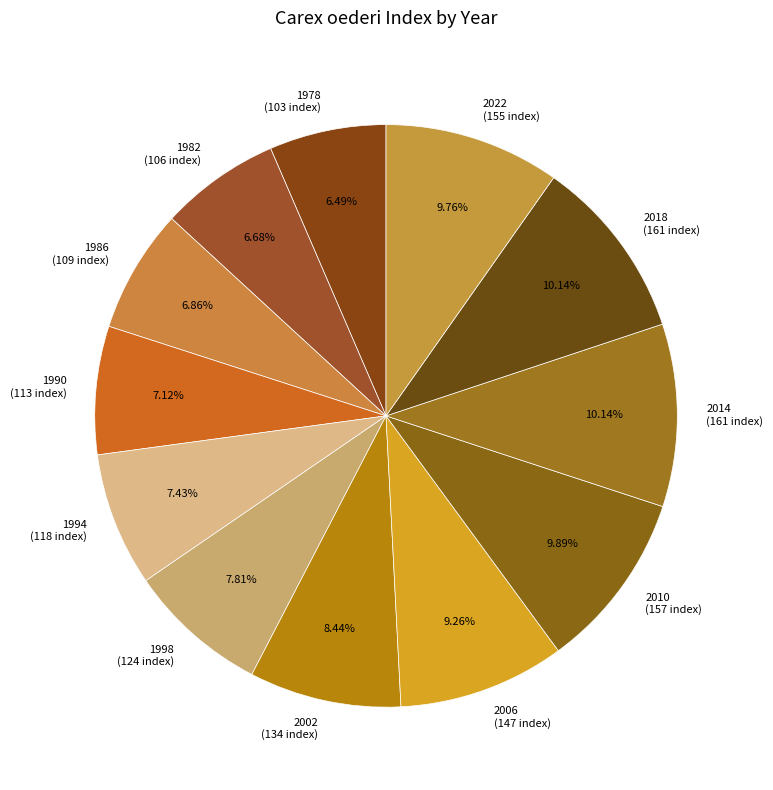

To the nearest percent, what portion does 2002 represent?

8%